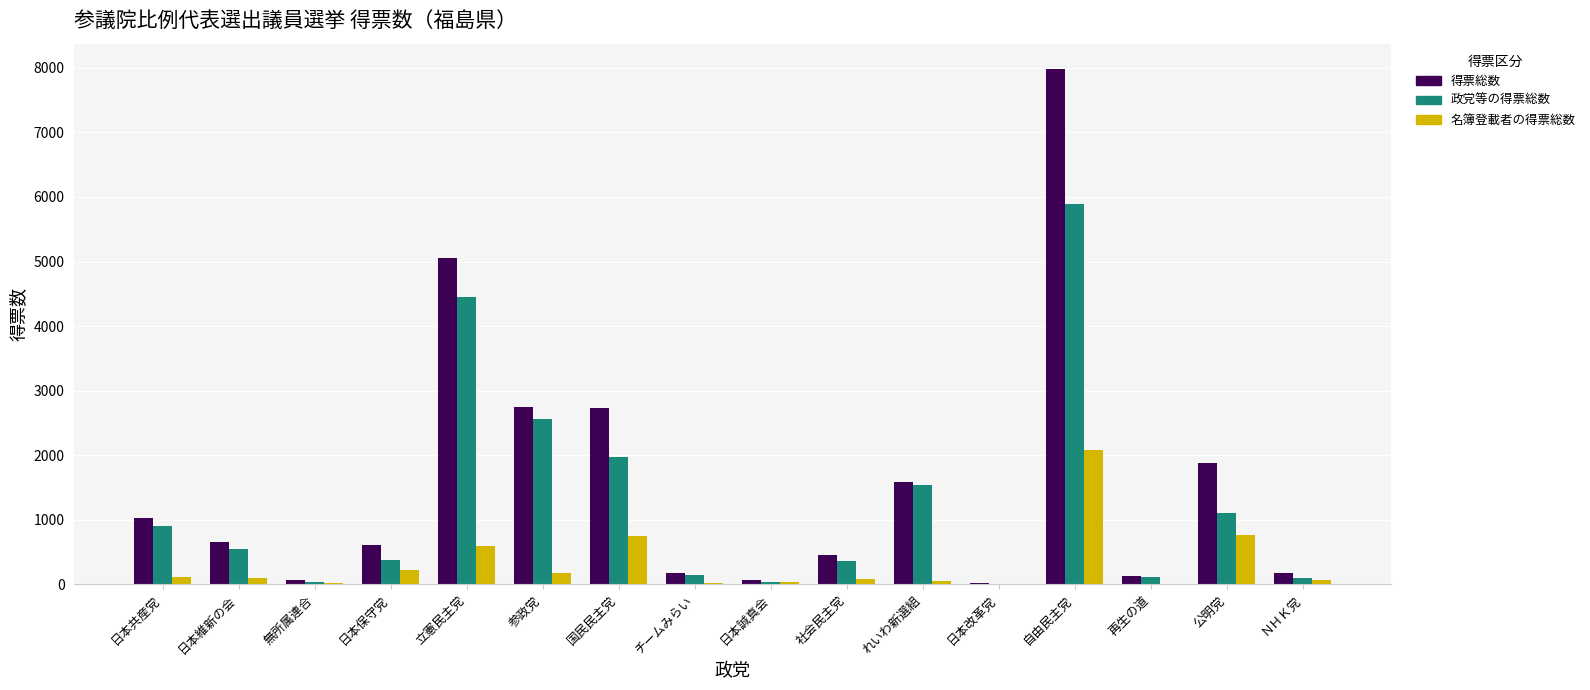

At which category does the chart reach its peak across all series?

自由民主党